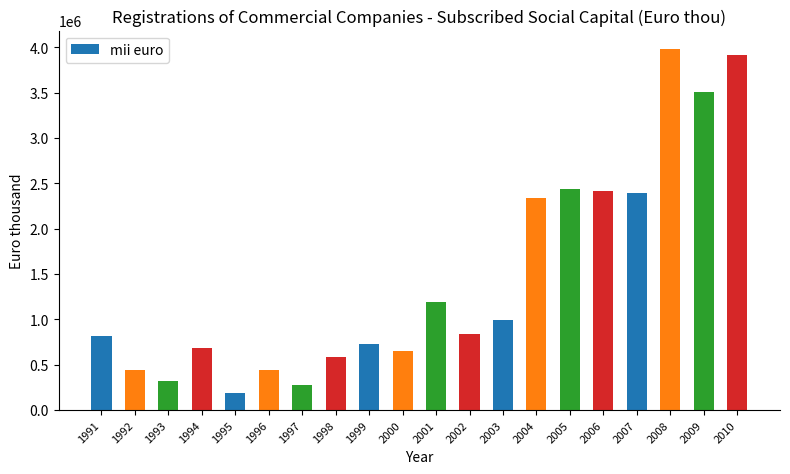

What is the smallest value displayed?

183741.8